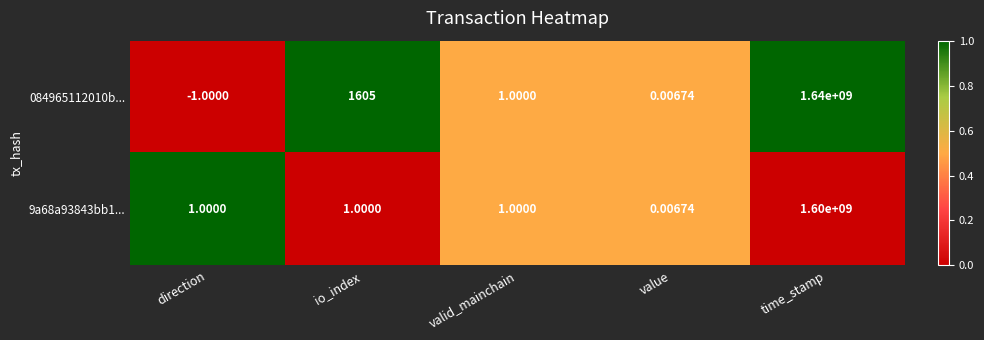

Rank the series at io_index from highest to lowest value.

084965112010b..., 9a68a93843bb1...